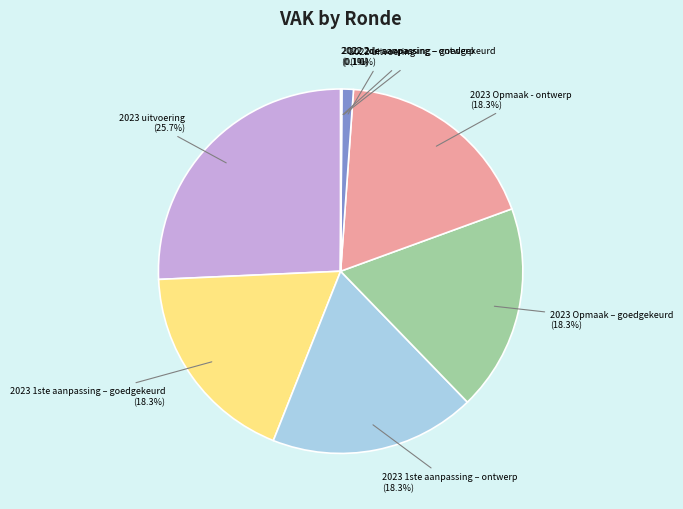

Does 2023 1ste aanpassing – goedgekeurd represent more than half of the total?

No